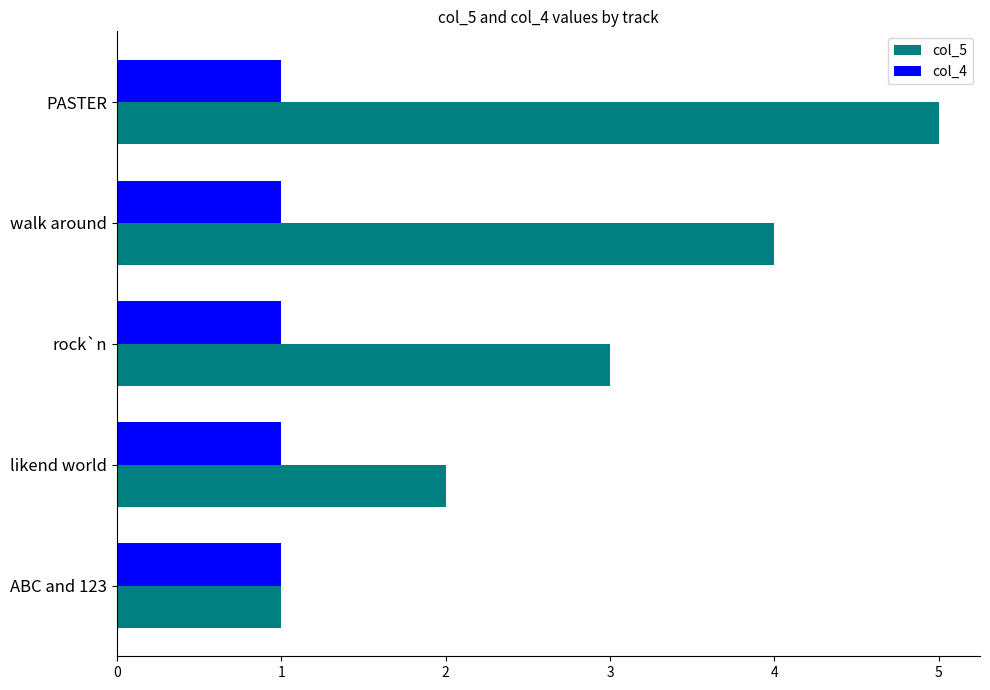

List the series in order of their overall mean, lowest first.

col_4, col_5